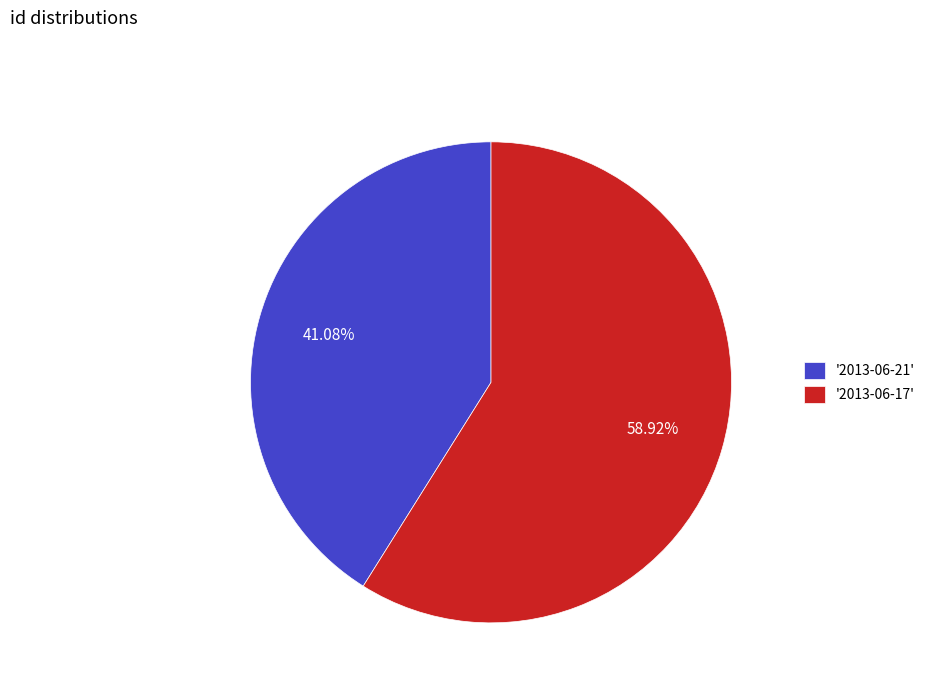

What is the smallest slice in the pie chart?

'2013-06-21'